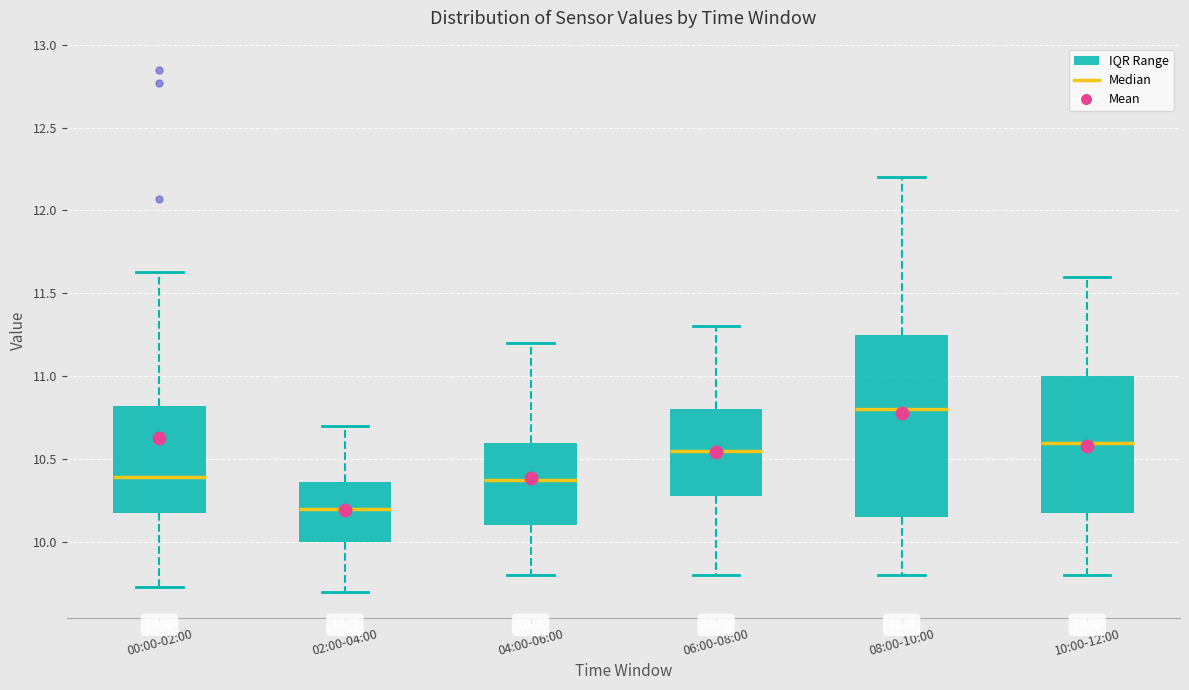

Which box's median line is the highest?

08:00-10:00